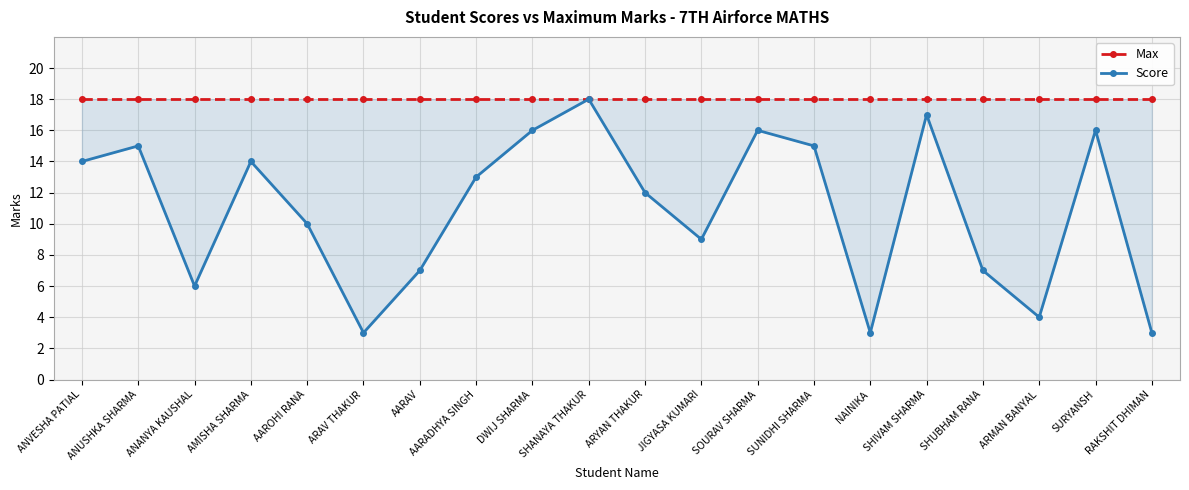

Which category has the highest value in the Max series?

ANVESHA PATIAL